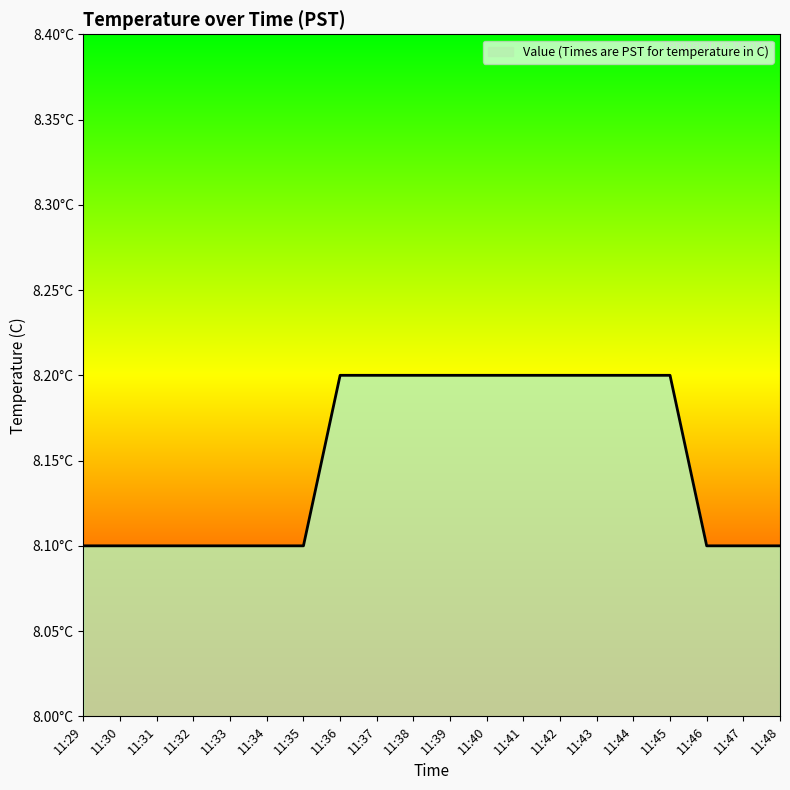

Rank the categories by value from highest to lowest.

11:36, 11:37, 11:38, 11:39, 11:40, 11:41, 11:42, 11:43, 11:44, 11:45, 11:29, 11:30, 11:31, 11:32, 11:33, 11:34, 11:35, 11:46, 11:47, 11:48